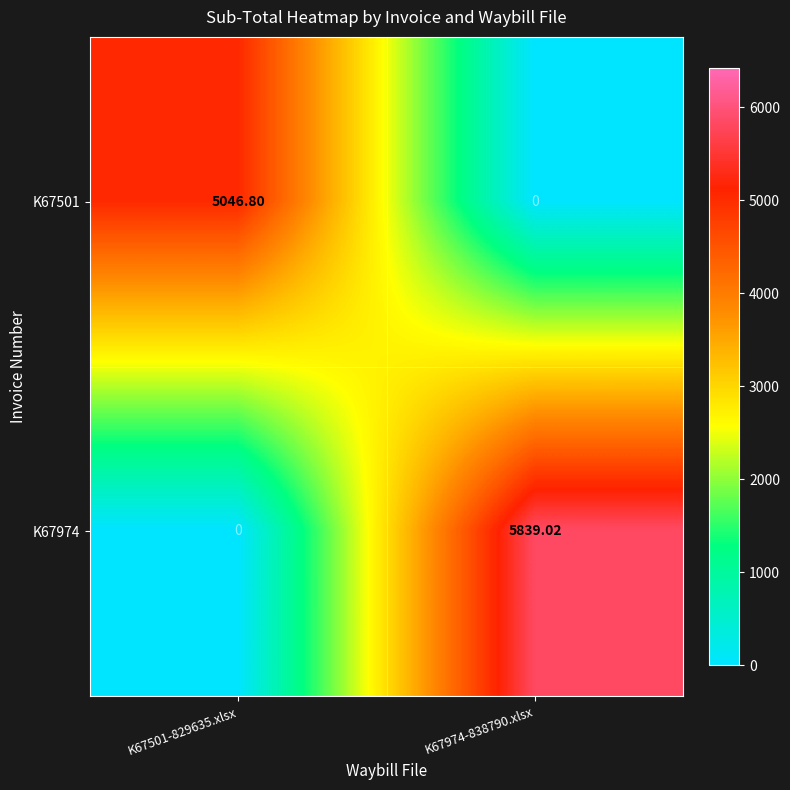

Which series has the largest total across all categories?

K67974